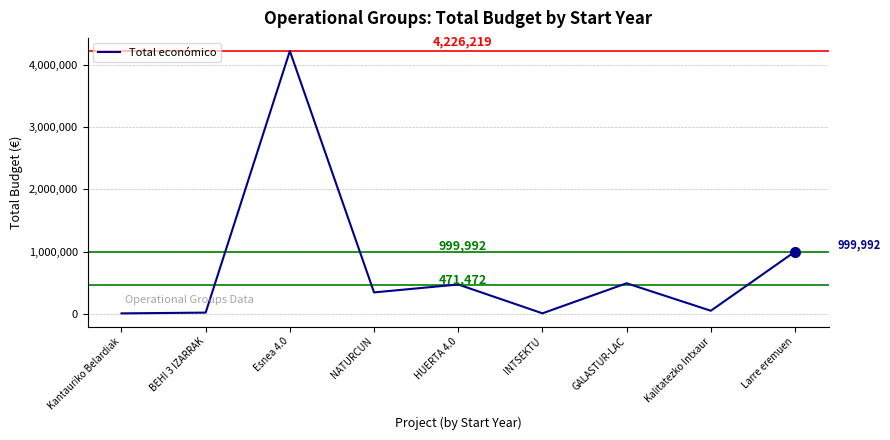

The chart shows a value of 1261767 at Esnea 4.0. True or false?

False